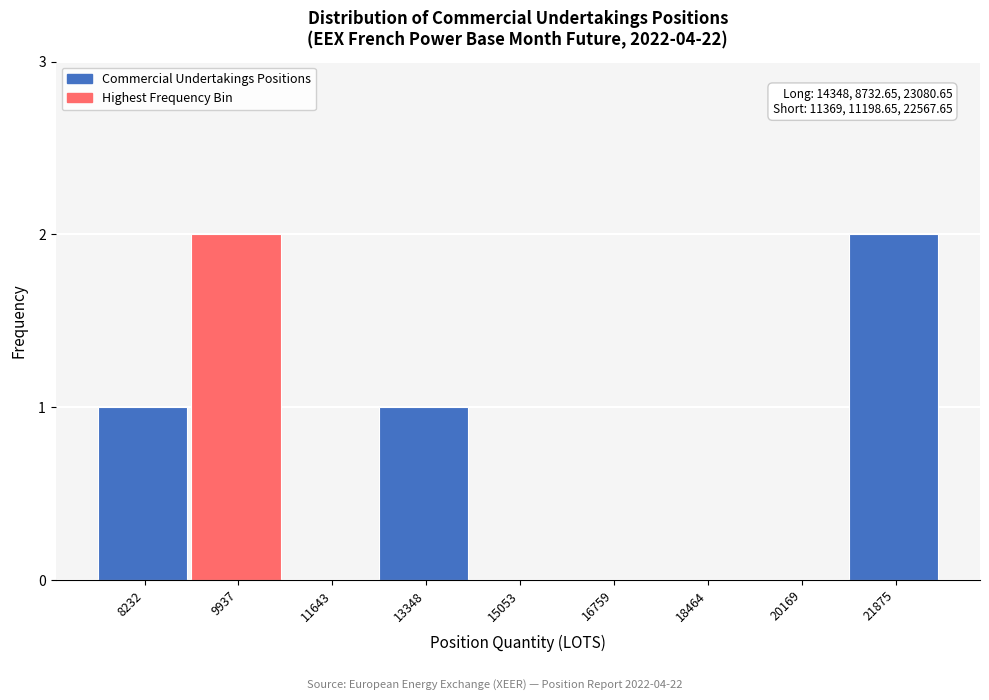

Reading right to left, what are all the values shown in this chart?

21875=2	20169=0	18464=0	16759=0	15053=0	13348=1	11643=0	9937=2	8232=1